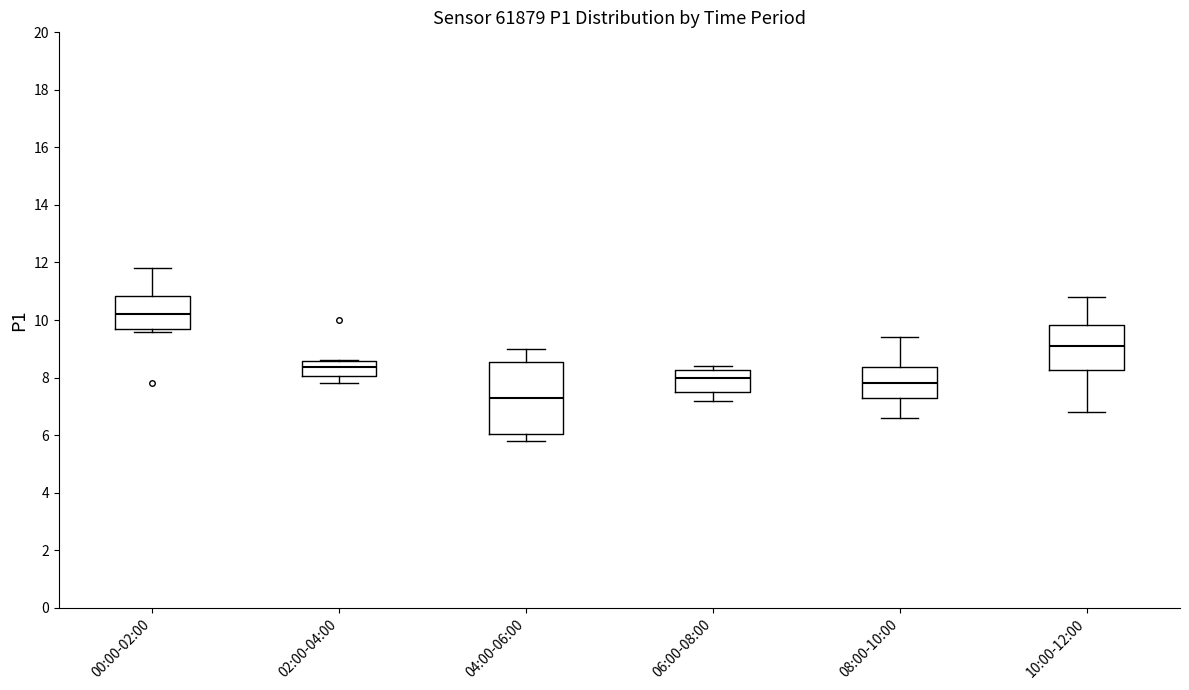

Which box has the lowest median line?

04:00-06:00